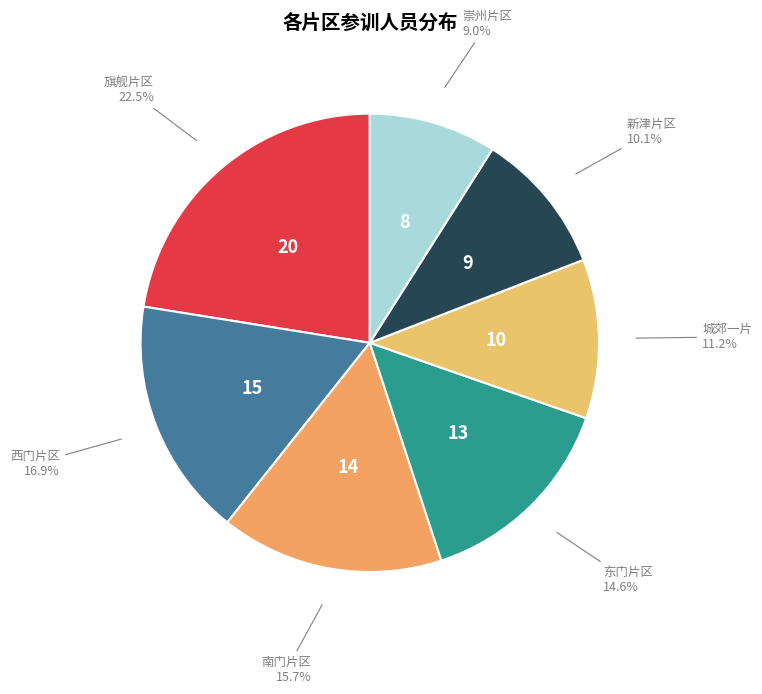

To the nearest percent, what is the difference between the largest and smallest slice percentages?

13%